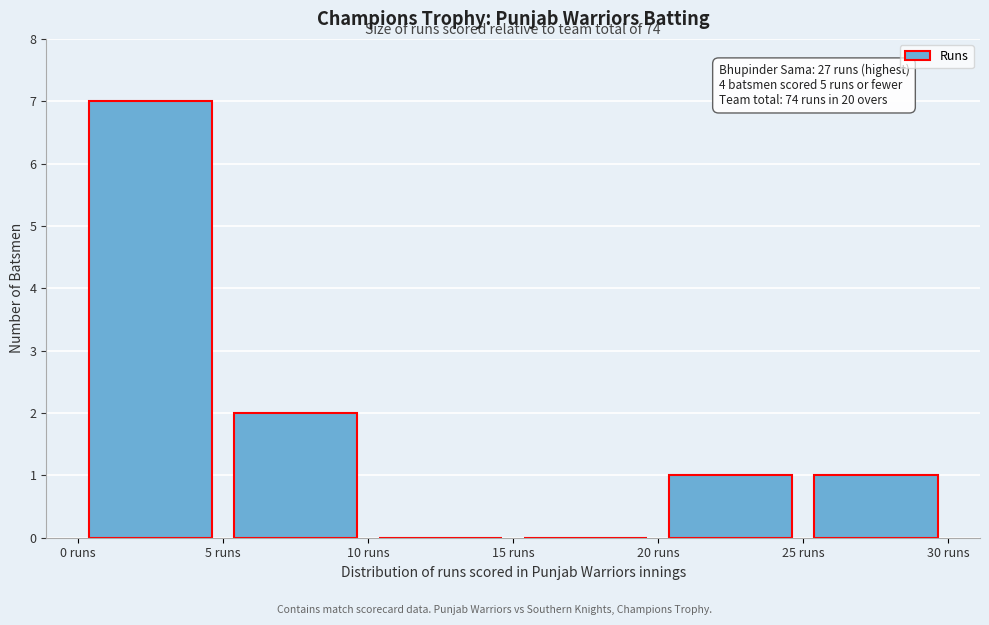

Which range on the x-axis has the tallest bar?

0 to 5